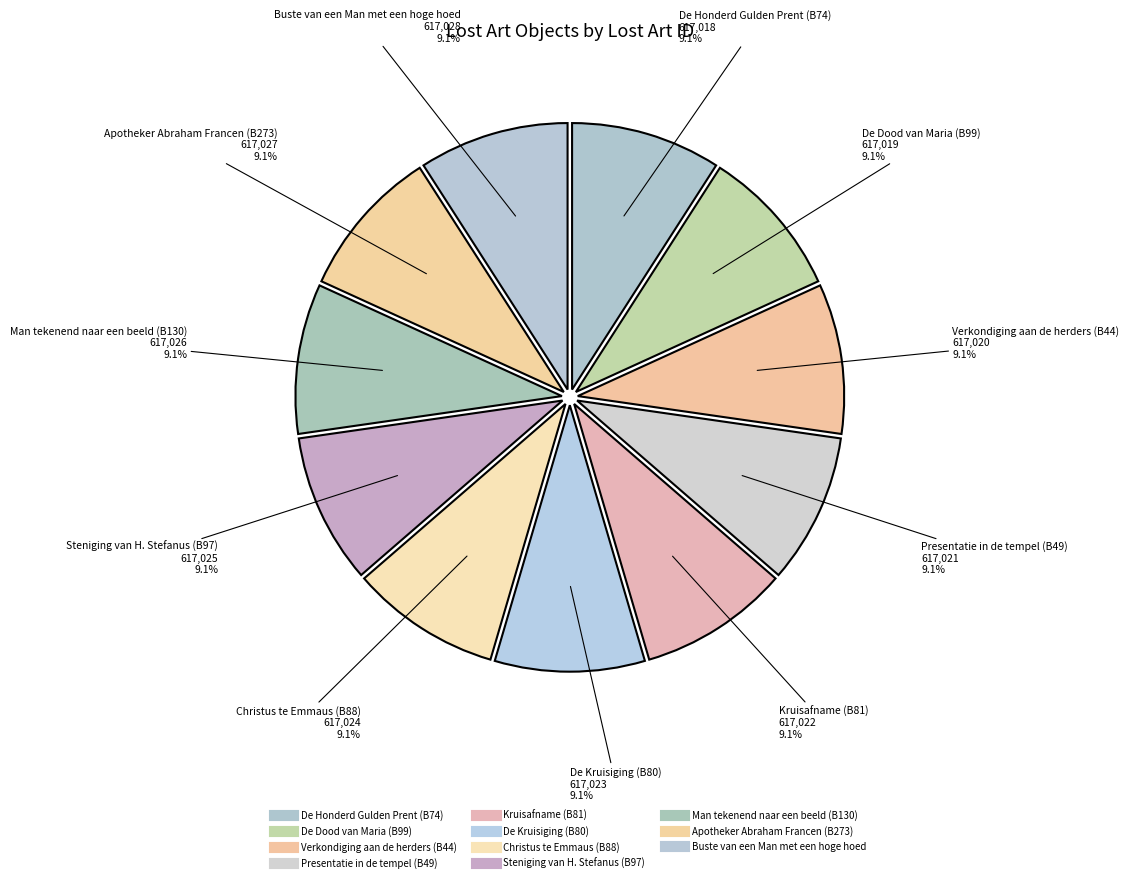

How many segments does this pie chart have?

11